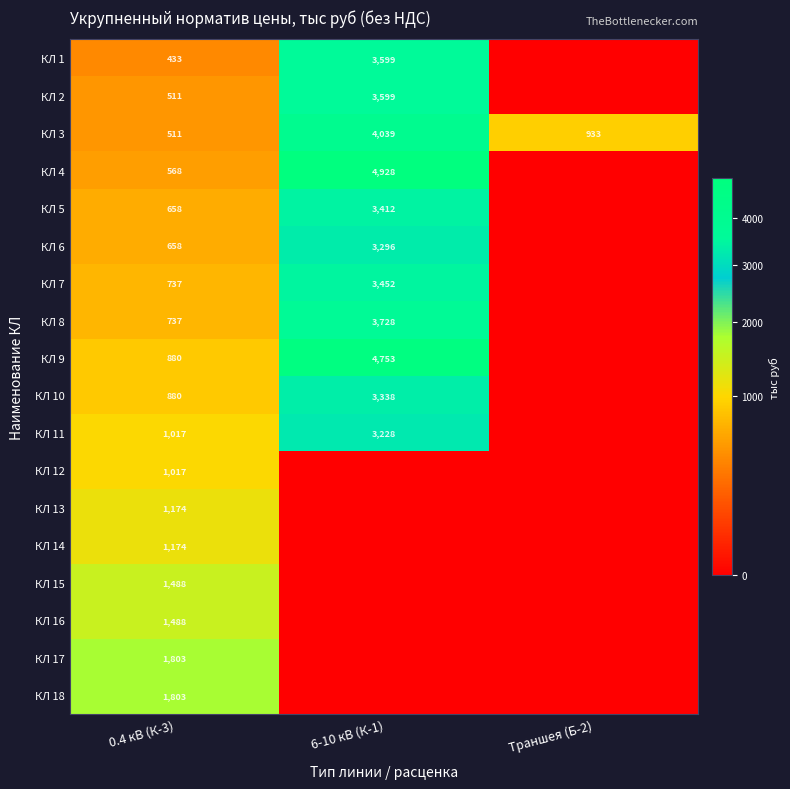

What is the difference between the highest and lowest values at 0.4 кВ (К-3)?

1370